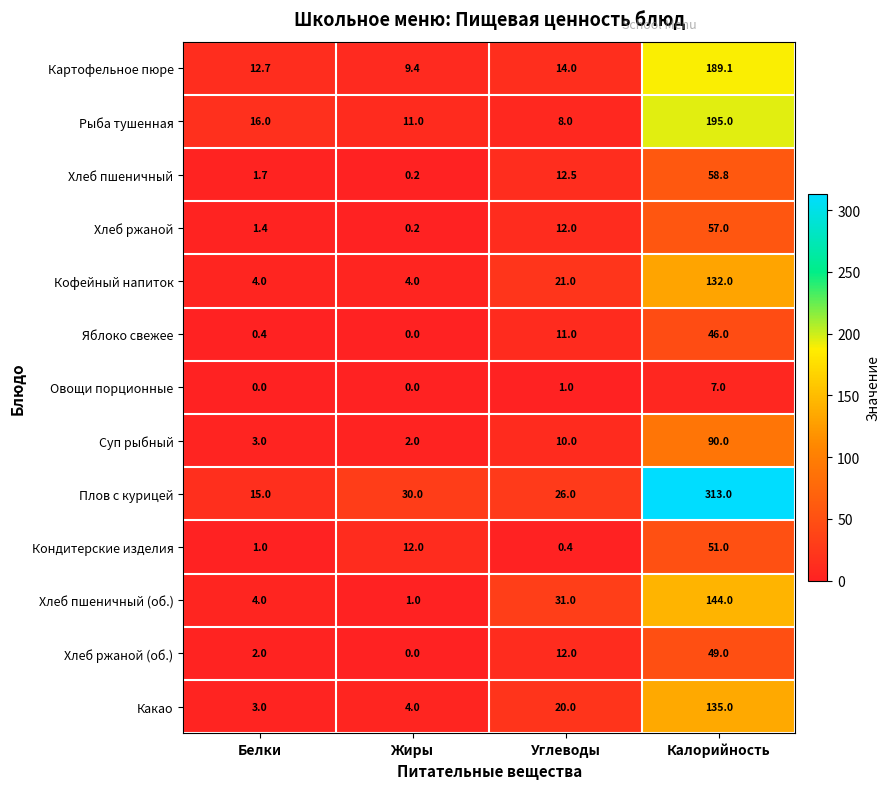

Which series has the largest range (max minus min)?

Плов с курицей